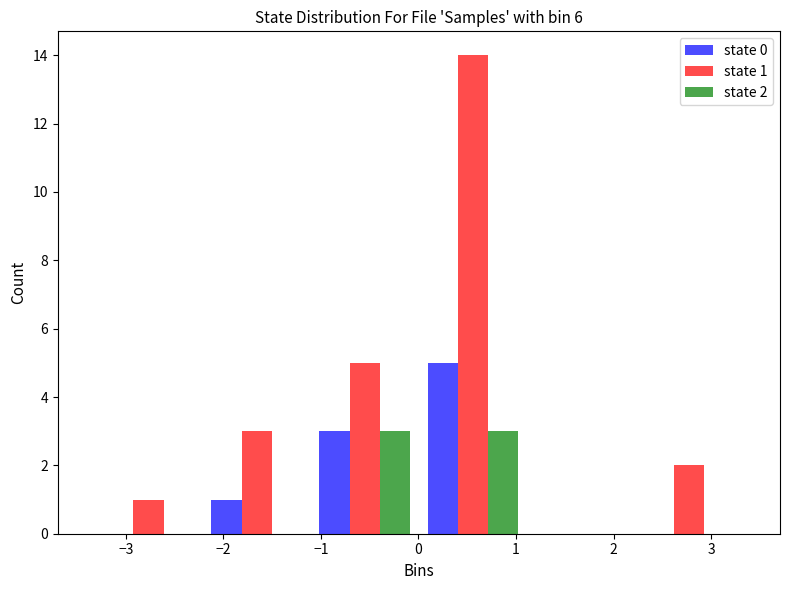

In the state 0 series, which range on the x-axis has the tallest bar?

0.0 to 1.1